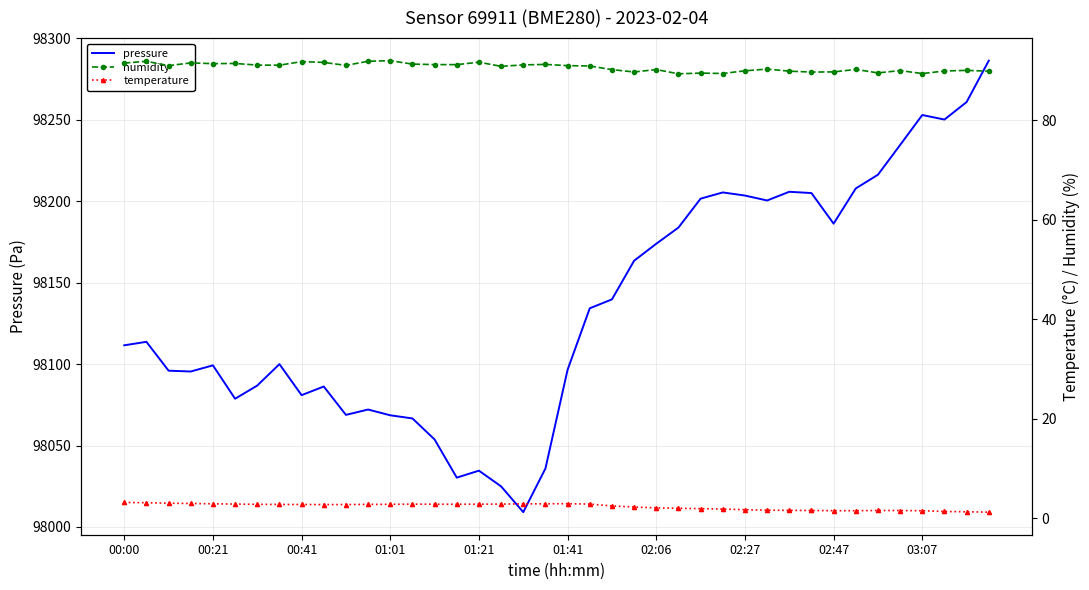

Where is the first local maximum for temperature?

13